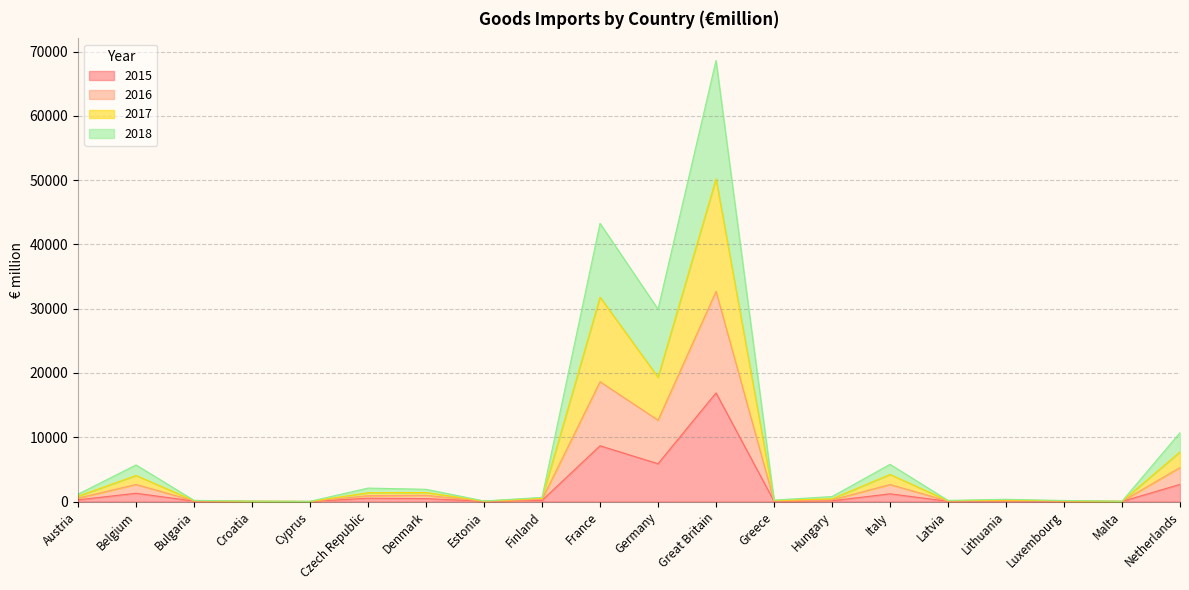

What is the label of the 13th point from the left?

Greece